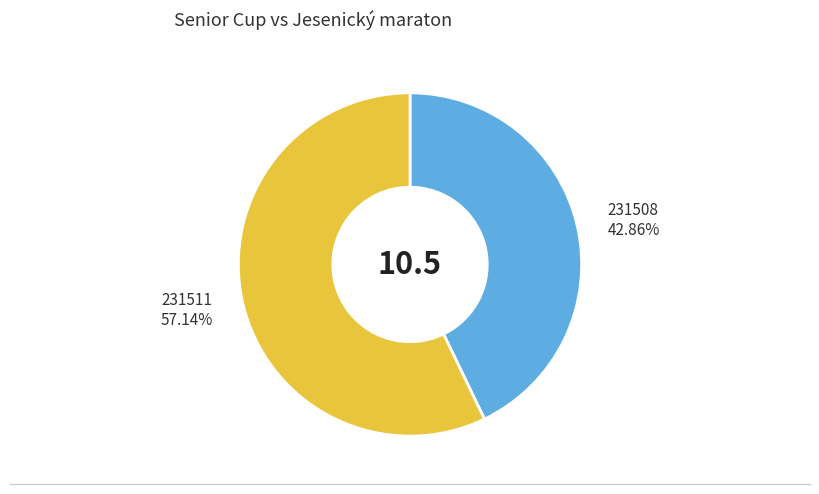

To the nearest percent, what is the difference between the largest and smallest slice percentages?

14%